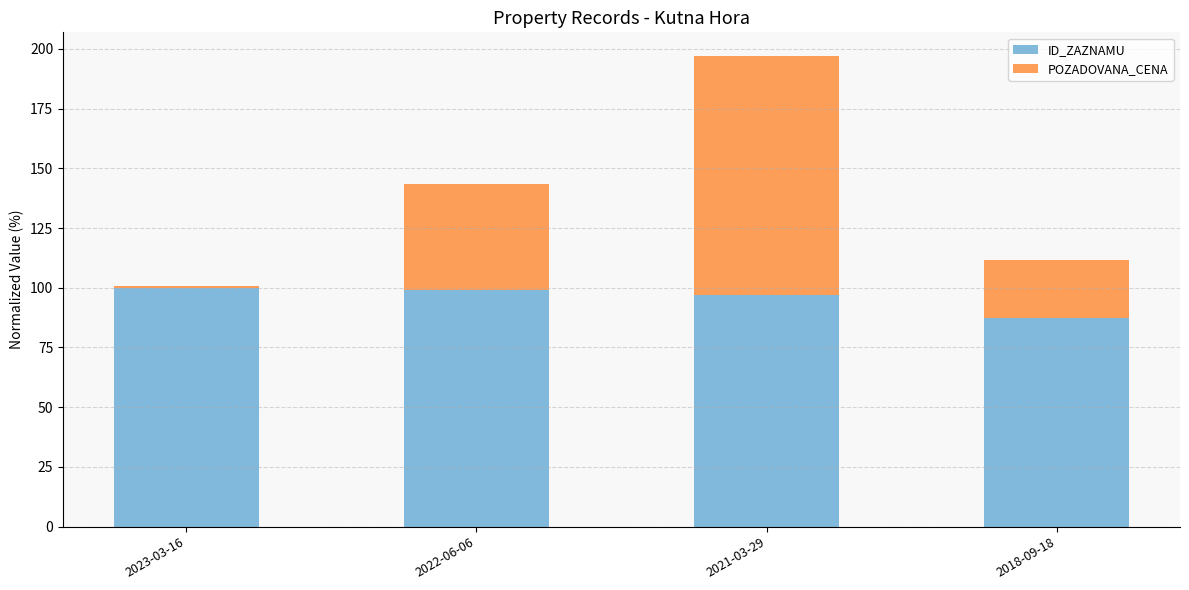

What is the highest value of the ID_ZAZNAMU series?

100.0